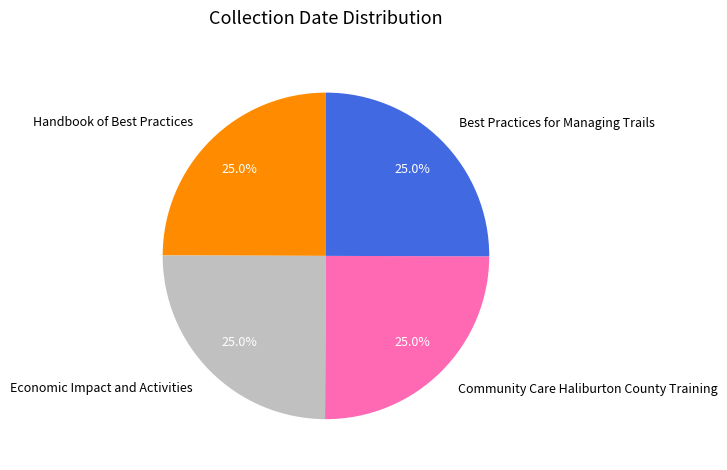

Does Best Practices for Managing Trails account for over 50% of the chart?

No